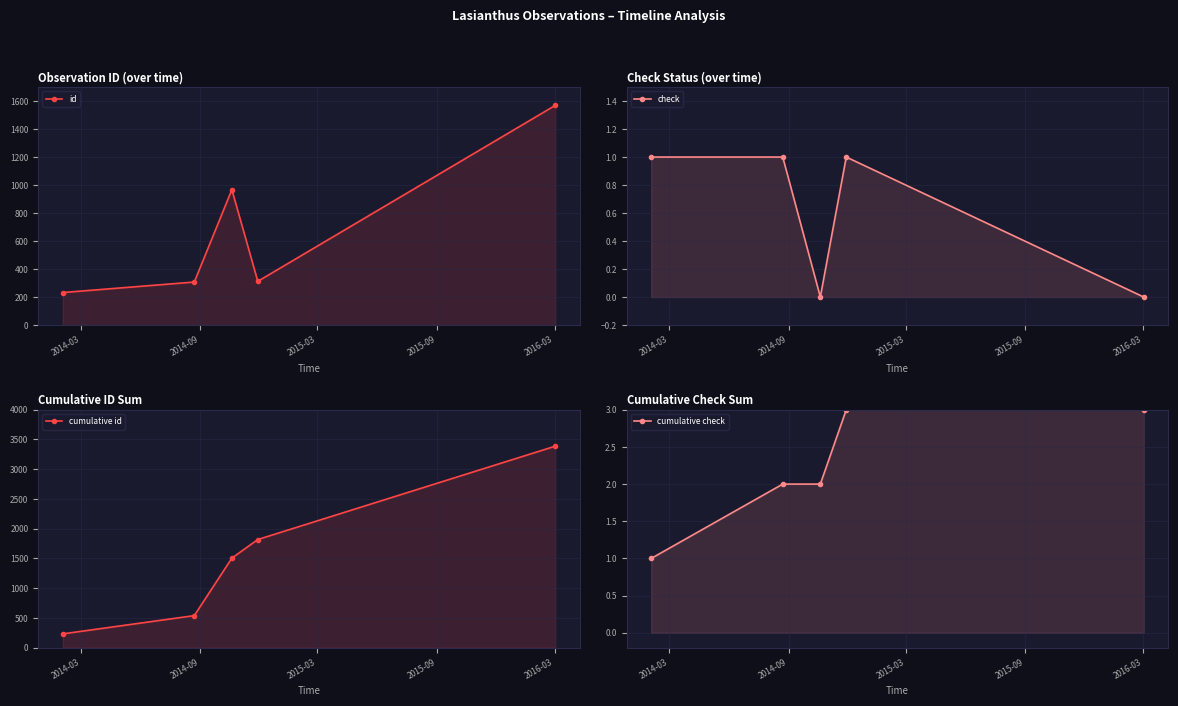

What is the approximate value of cumulative check at 2014-09?

2